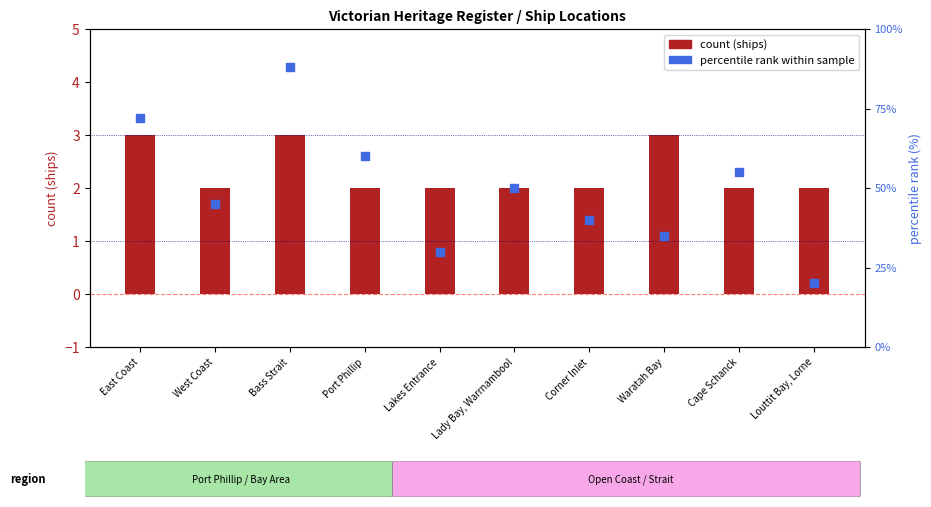

Which series reaches the minimum Y coordinate?

count (ships)